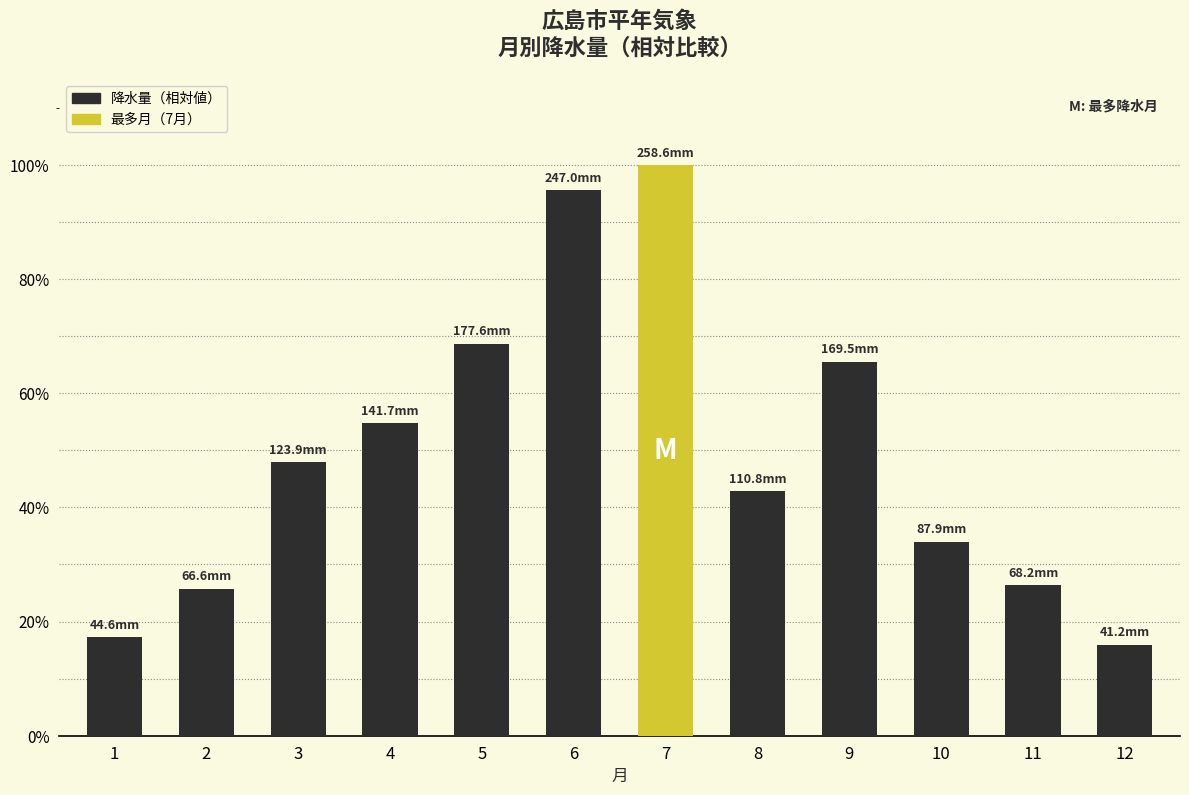

What is the ratio of the value at 8 to the value at 1?

2.5